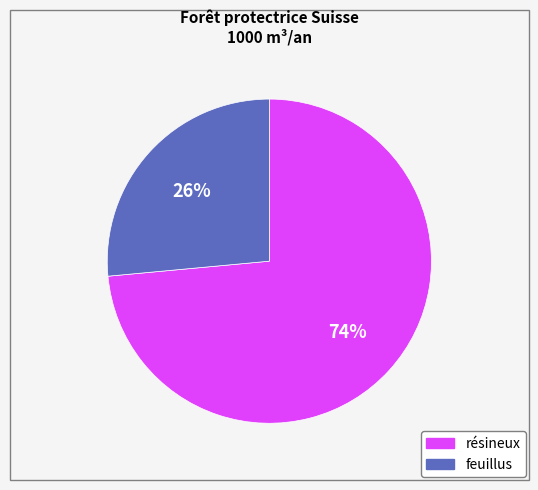

The feuillus slice represents 26% of the pie. True or false?

True